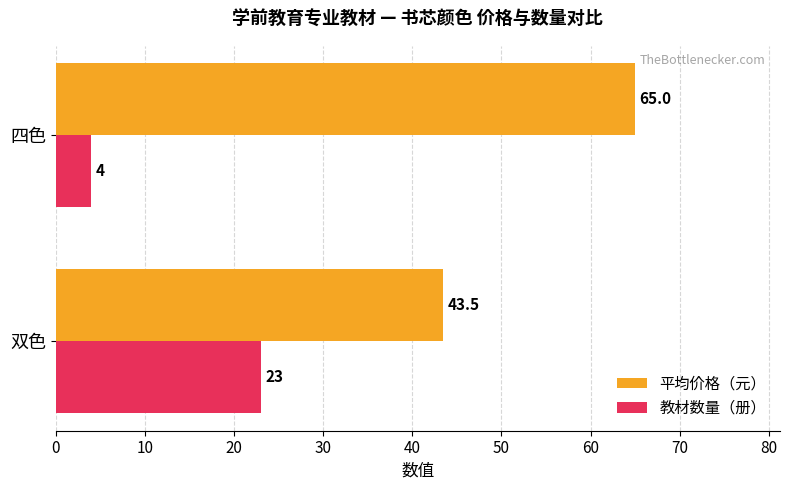

The value of 平均价格（元） at 双色 is 43.5. True or false?

True